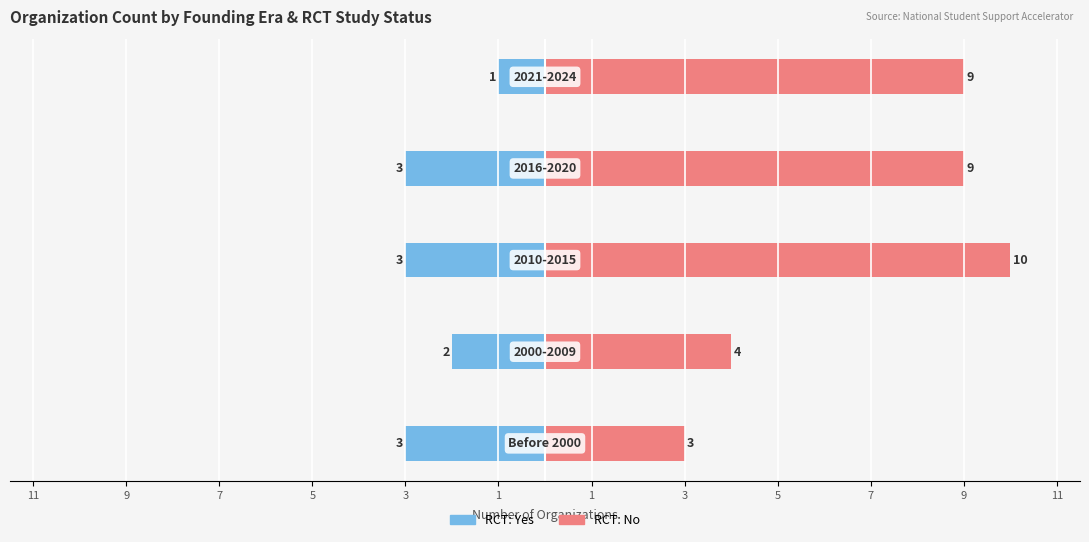

How many RCT: Yes values are between -3 and -2?

4